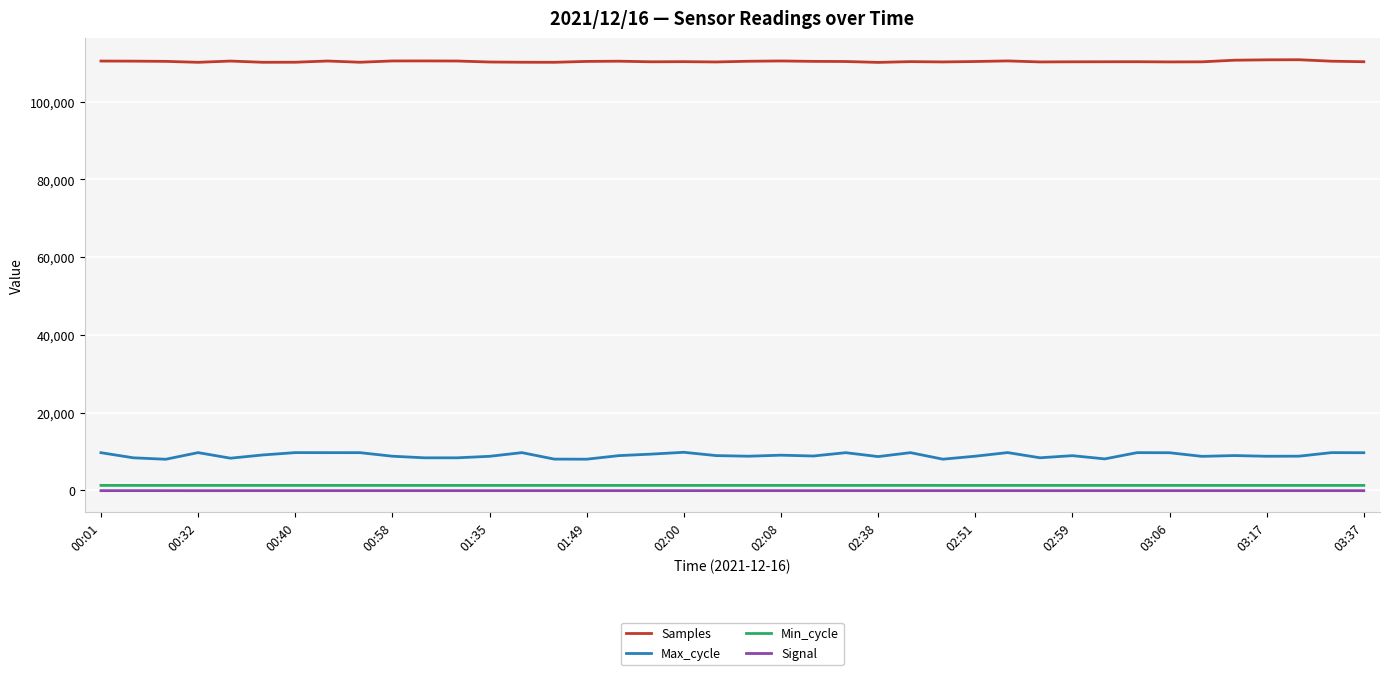

How many values in the Signal series are below -77?

9